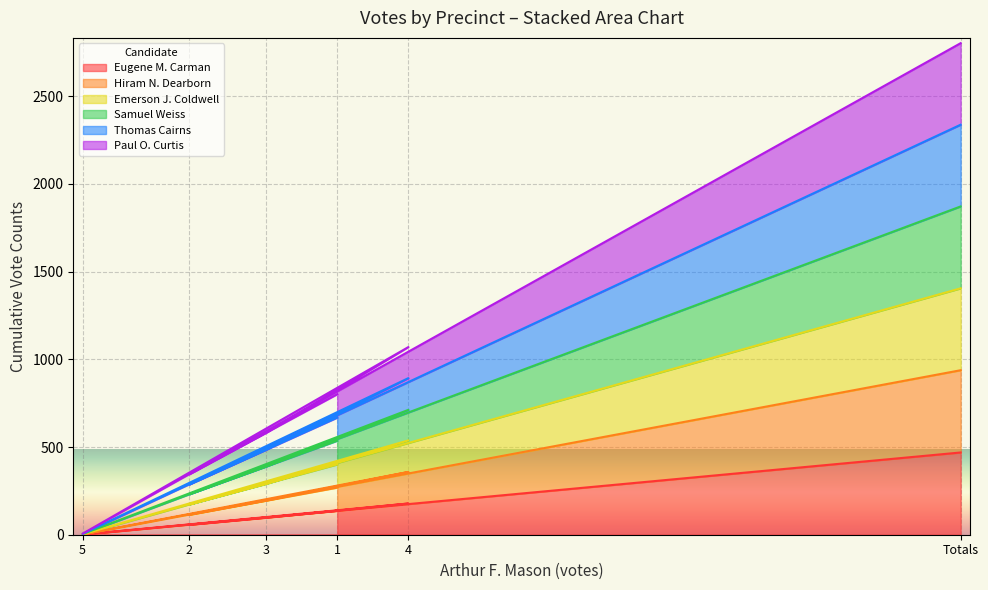

At which category is the sum across all series the highest?

Totals